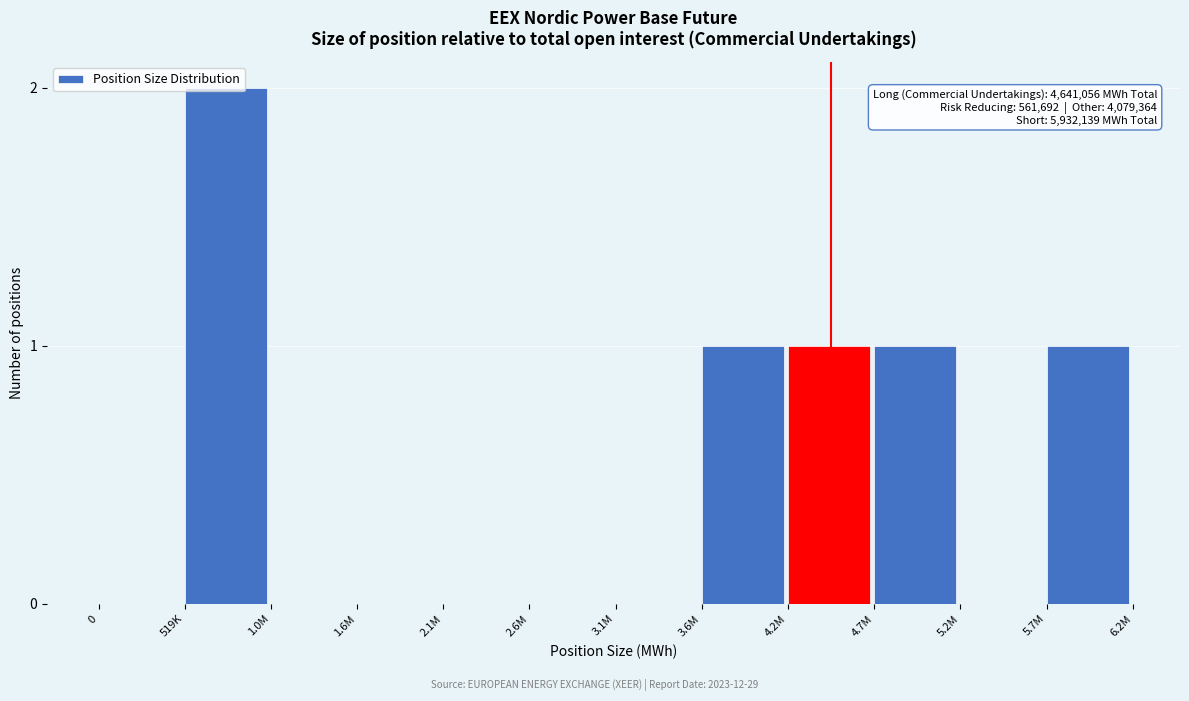

Approximately how many times larger is the value at 4.2M compared to 519K?

0.5